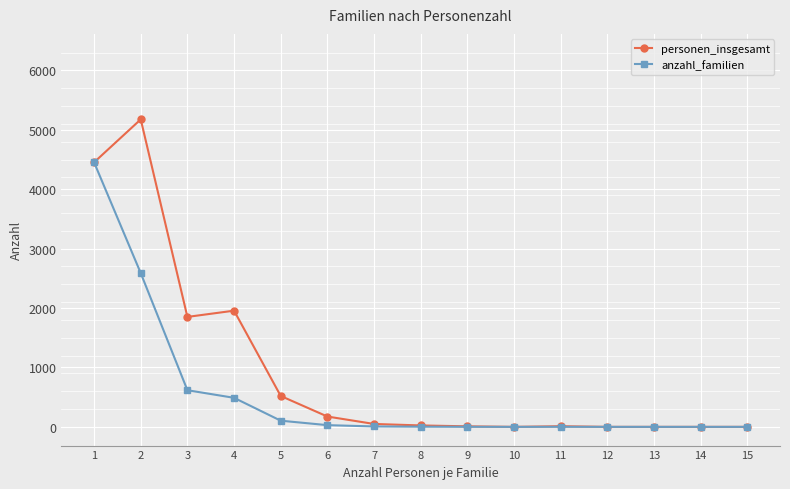

Rank the series by their maximum value, from lowest to highest.

anzahl_familien, personen_insgesamt